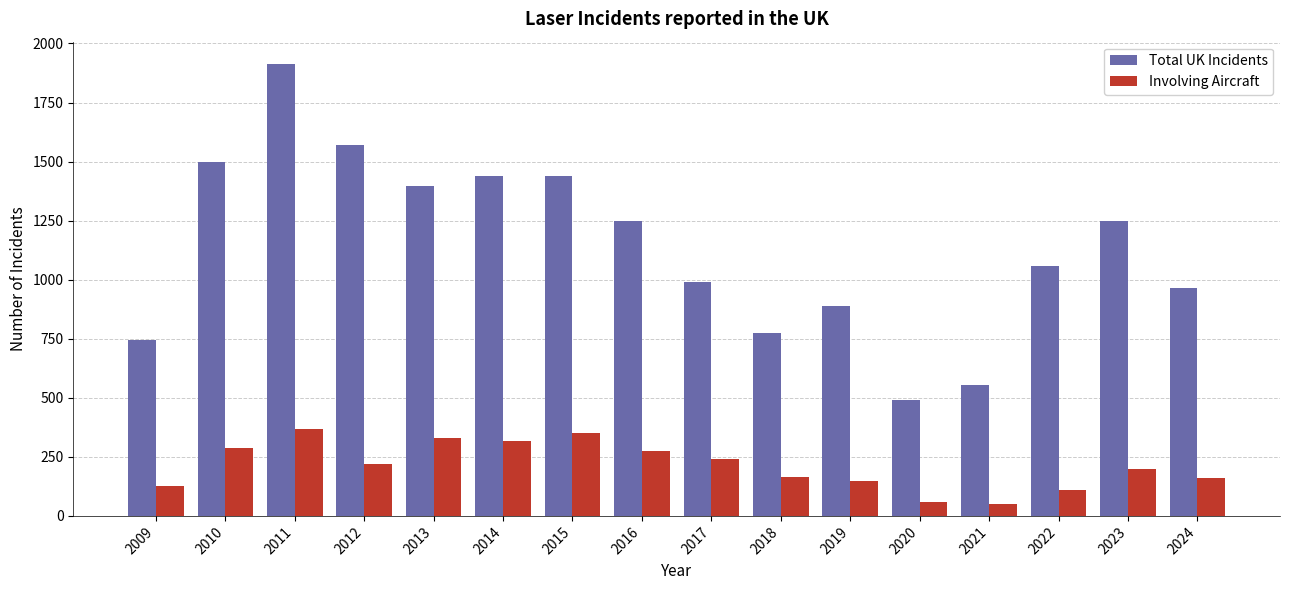

What is the difference between the maximum and minimum values in the Total UK Incidents series?

1420